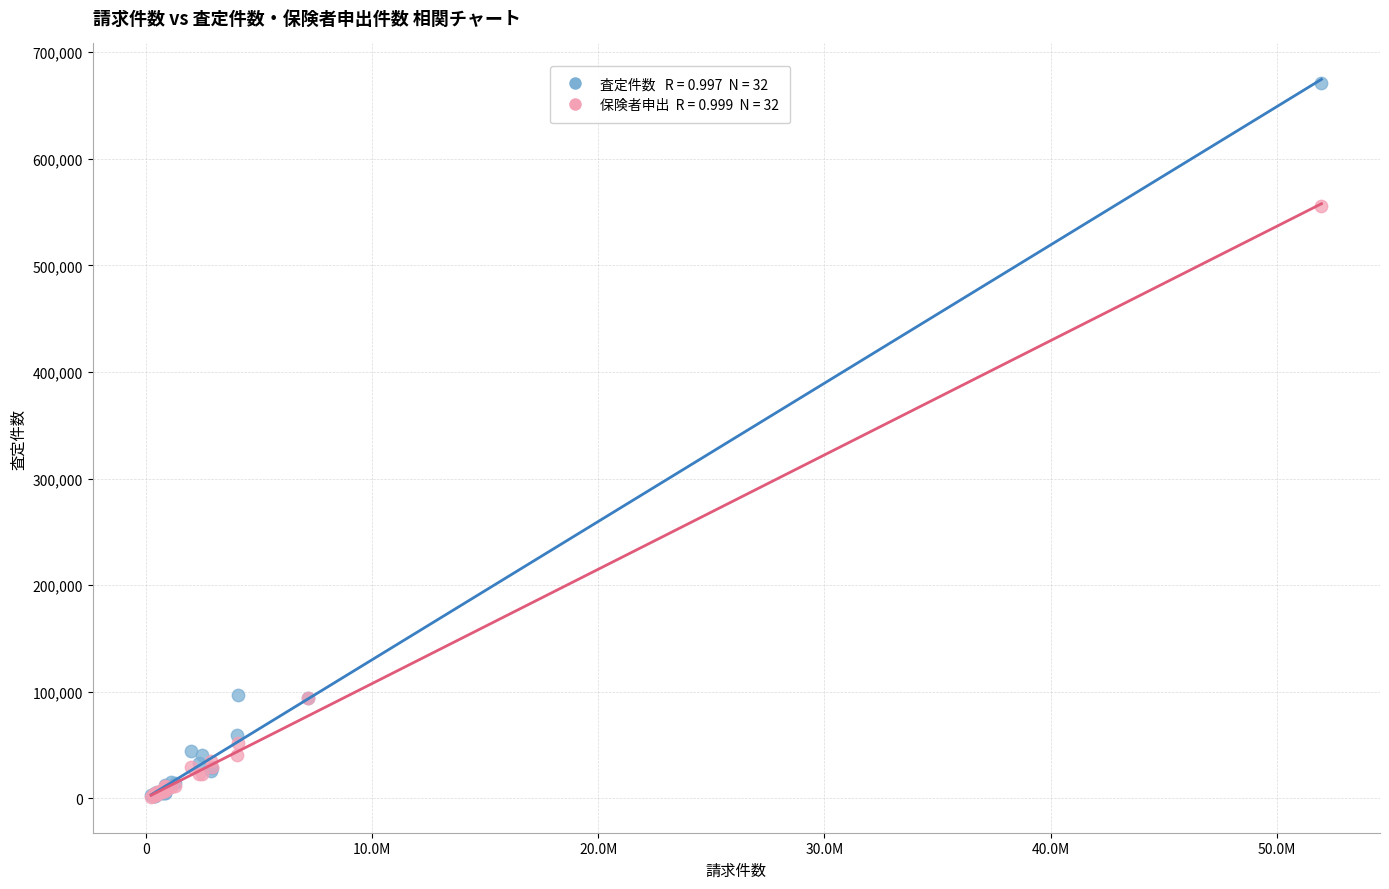

Across all series, what Y value is closest to 336311?

555399